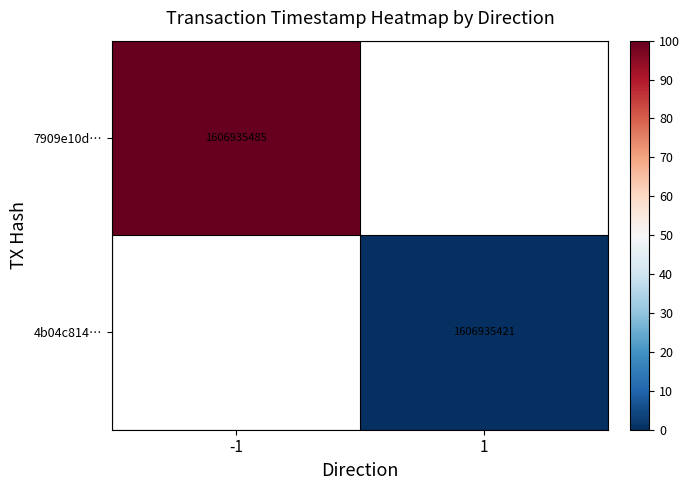

The value of 7909e10d… at -1 is 609277132. True or false?

False